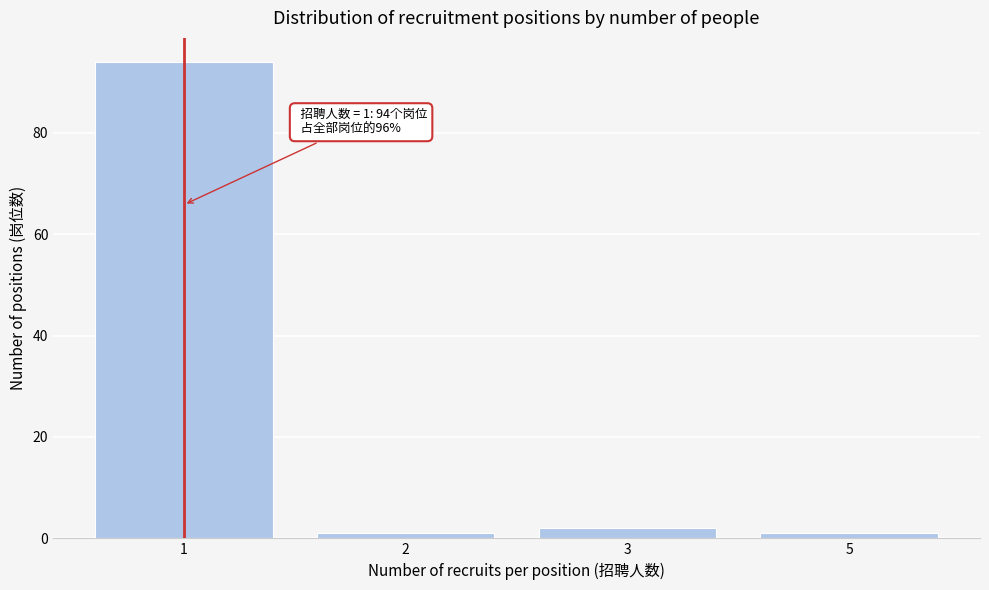

Reading left to right, transcribe all the data shown in this chart.

1=94	2=1	3=2	5=1